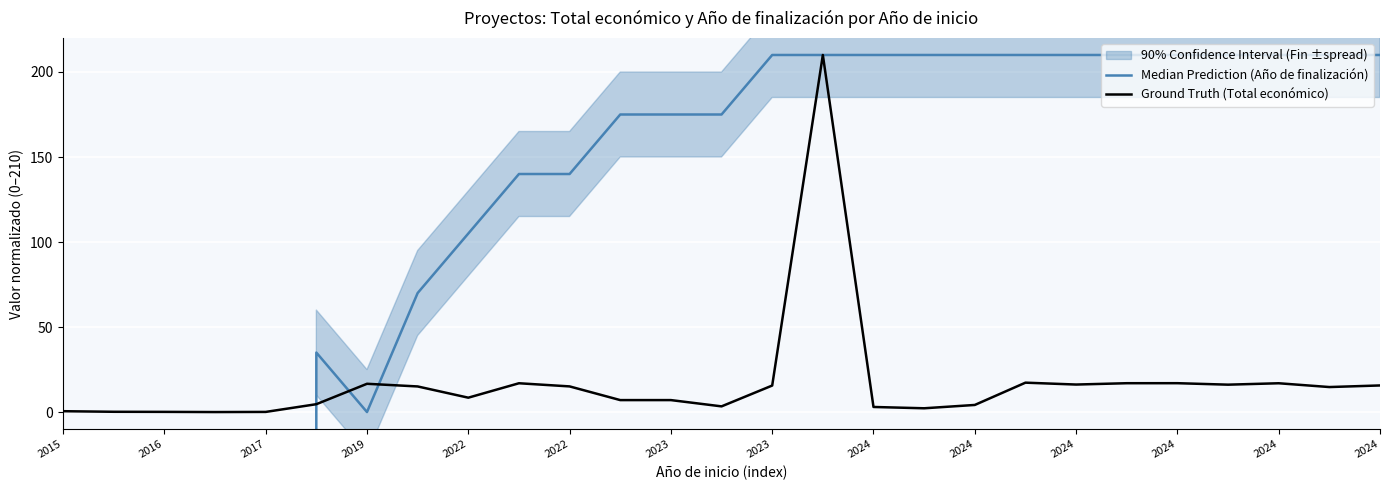

How many values in Ground Truth (Total económico) are above zero?

26